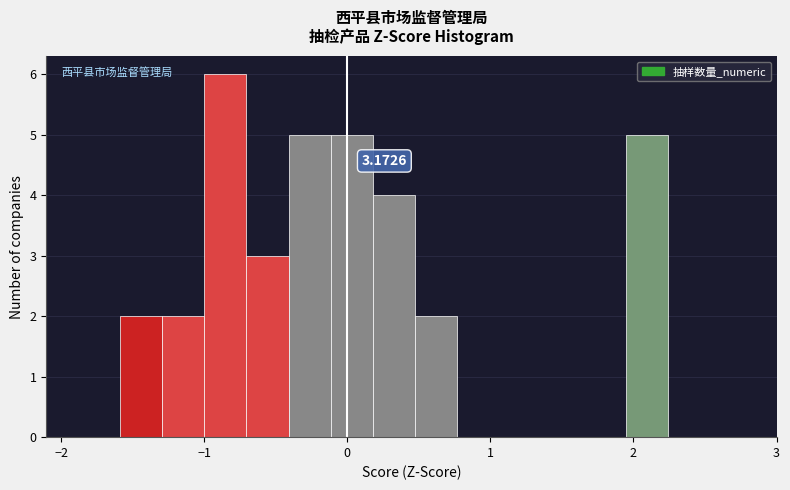

Read against the x-axis, roughly where is the centre of the tallest bar?

-0.9